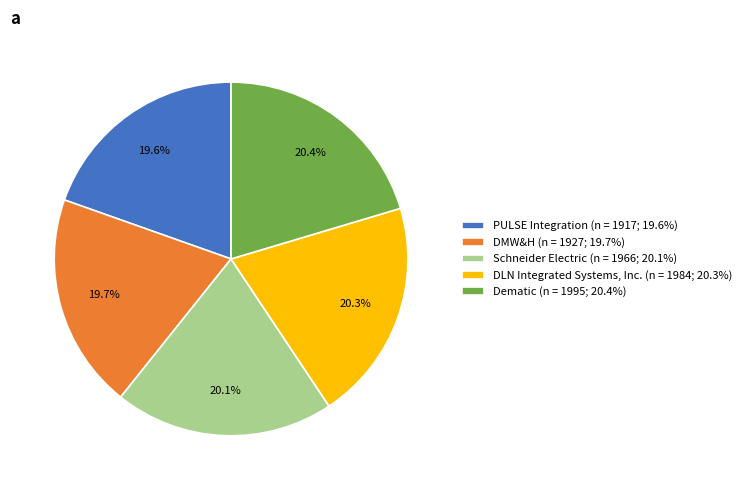

To the nearest percent, what portion does Dematic represent?

20%